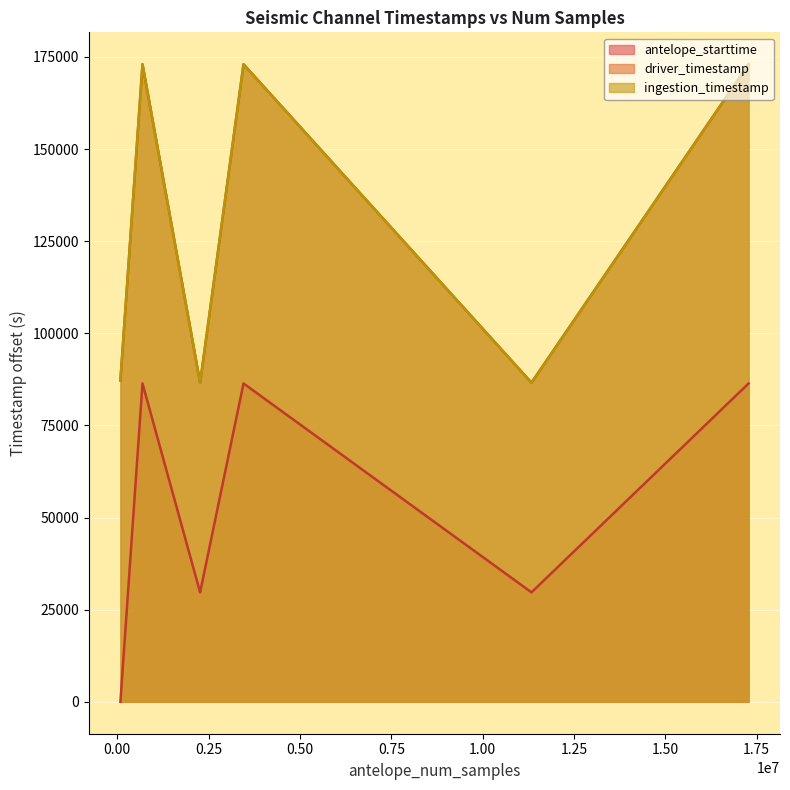

What is the difference between the highest and lowest values at 2.00?

56918.2